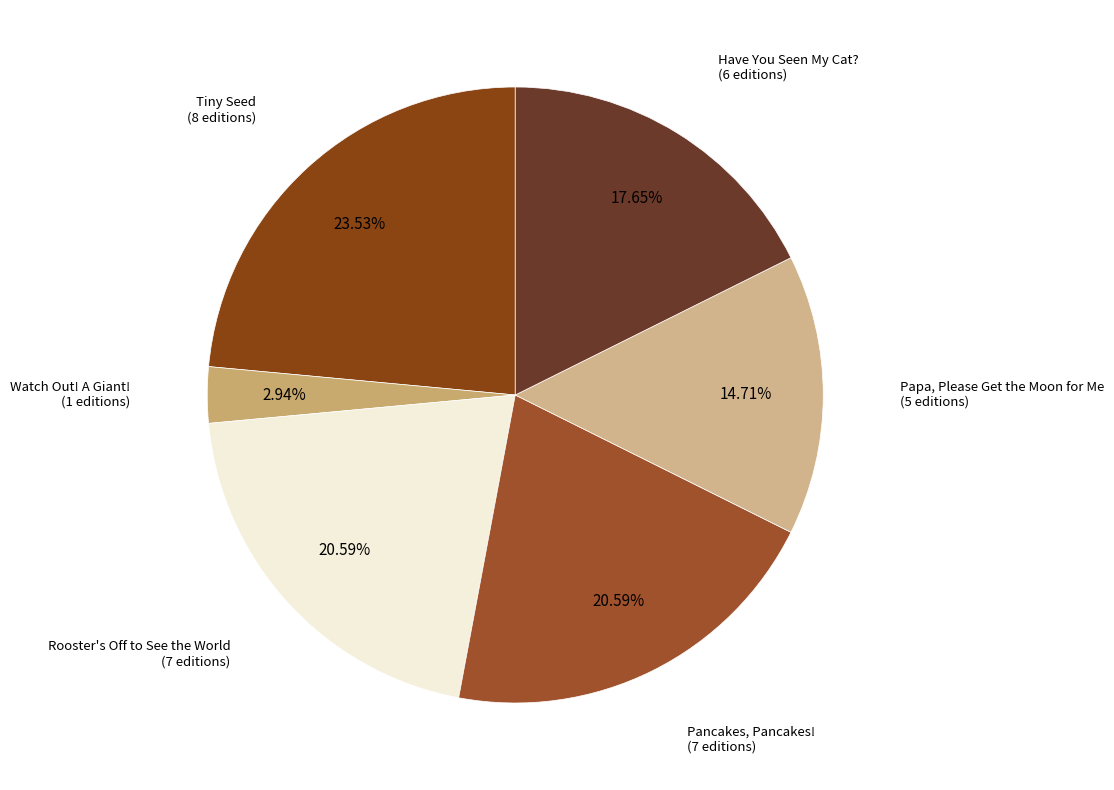

How many segments does this pie chart have?

6